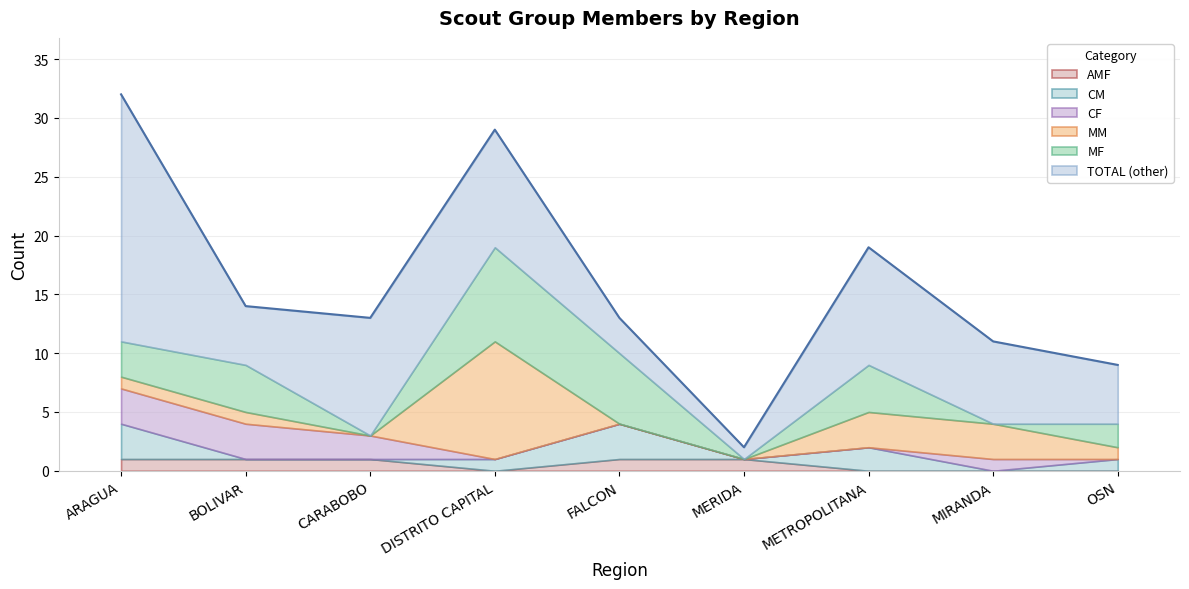

What is the sum of all TOTAL values?

142